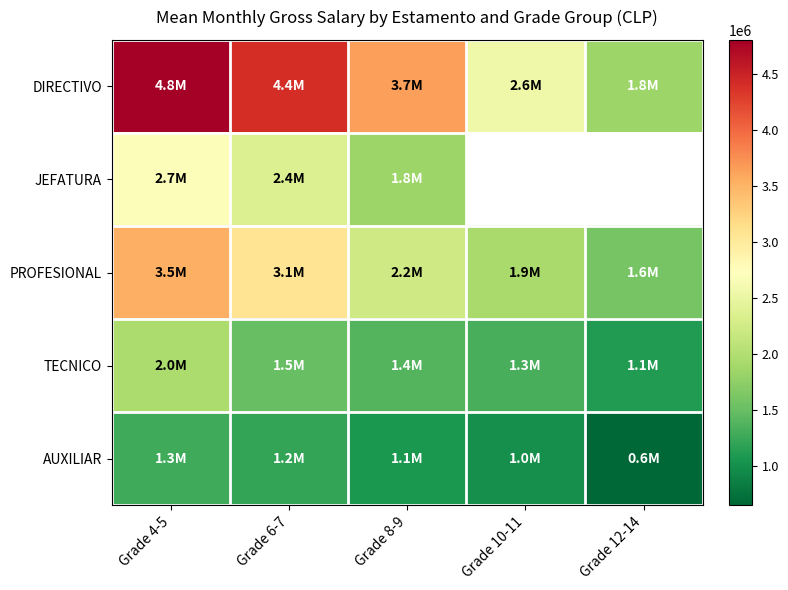

Where is DIRECTIVO nearest to the value 3325915?

Grade 8-9